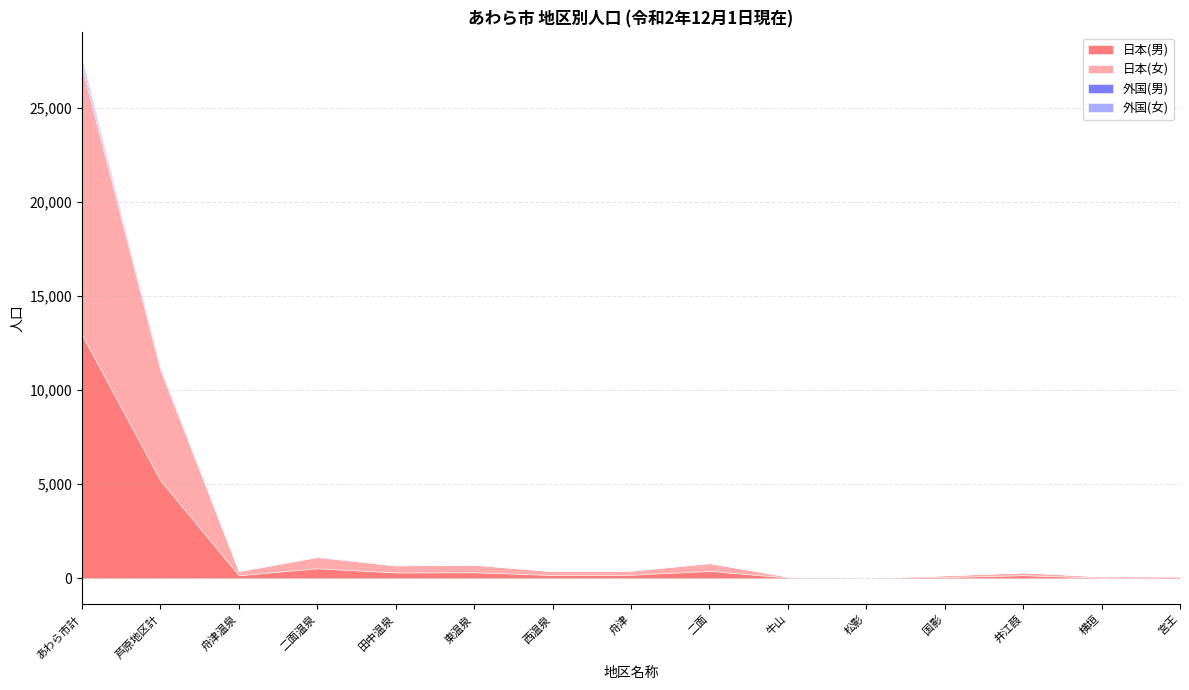

Reading left to right, extract all data points from this chart.

日本(男): 12936	5210	165	534	312	323	177	191	393	43	24	71	166	36	61
日本(女): 14219	5869	220	592	373	399	201	214	413	54	17	93	149	72	72
外国(男): 209	82	7	21	7	4	5	7	10	1	0	0	4	0	0
外国(女): 247	80	3	15	11	4	12	8	4	8	0	0	2	0	2